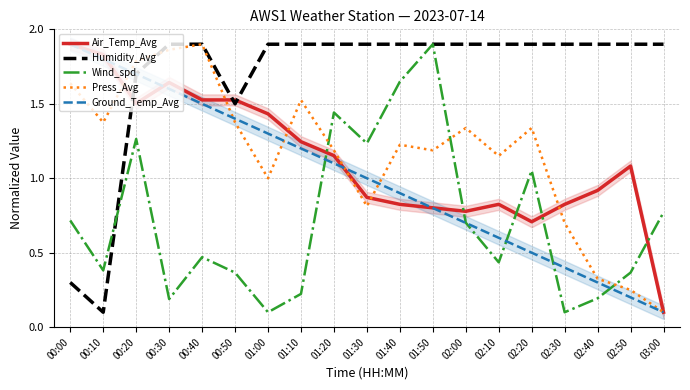

At which category does Air_Temp_Avg reach its first local valley?

00:20